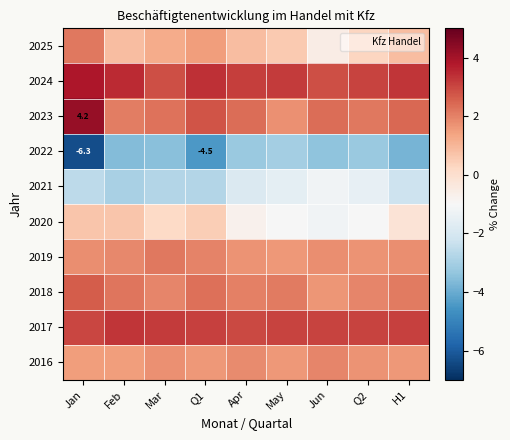

The 2023 series shows 4.2 at Jan. True or false?

True